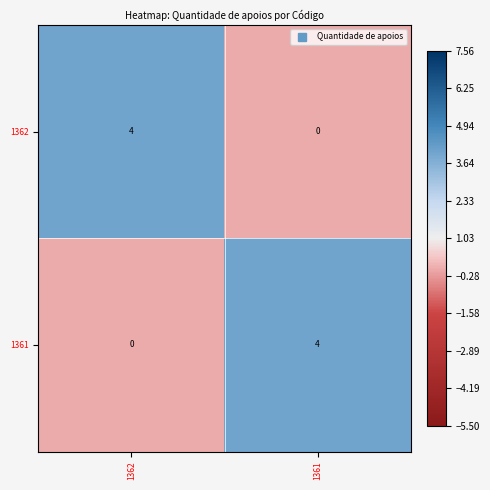

What is the difference between the highest and lowest values at 1362?

4